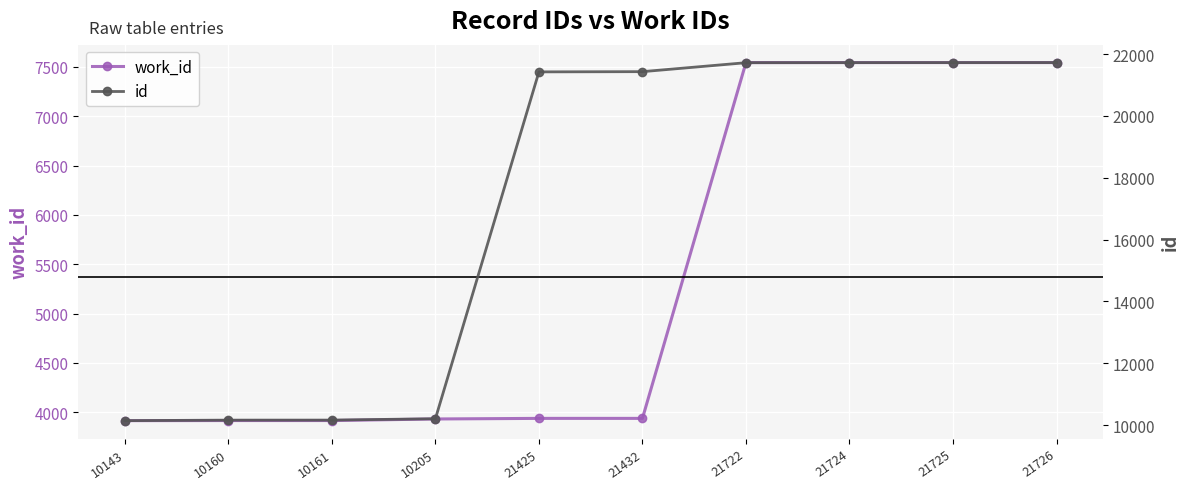

What is the average value of the id series?

17042